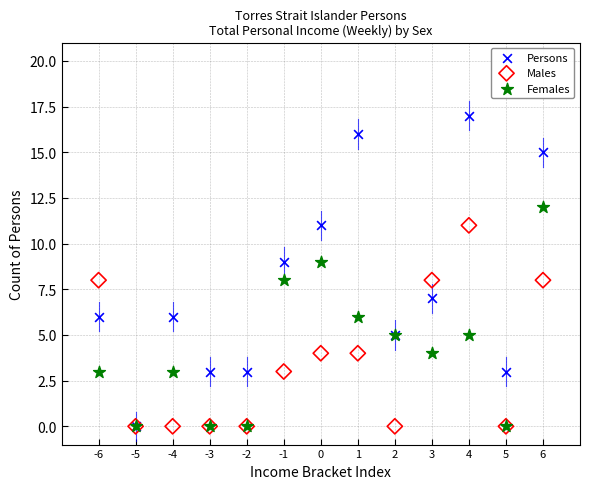

Which series has the largest Y range (max minus min)?

Persons